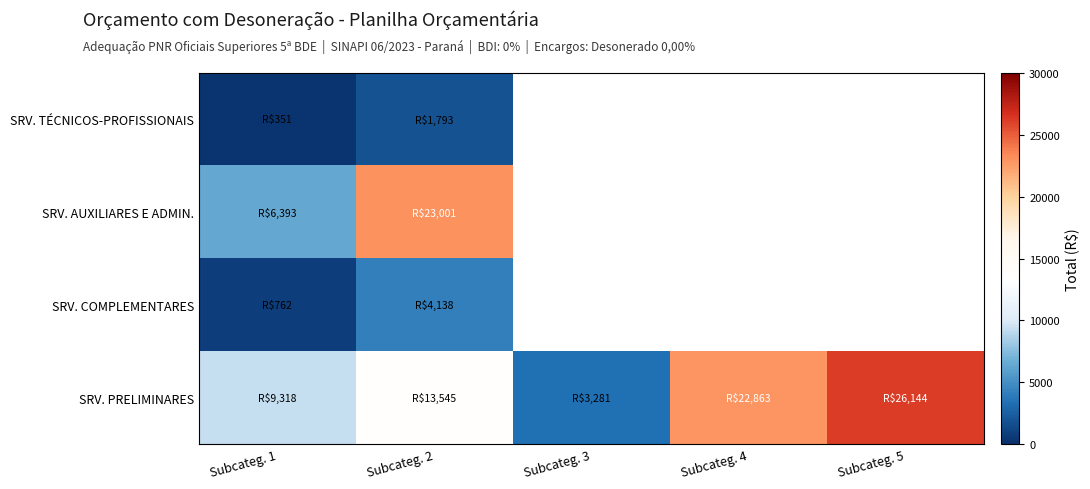

How many series are shown in this chart?

4